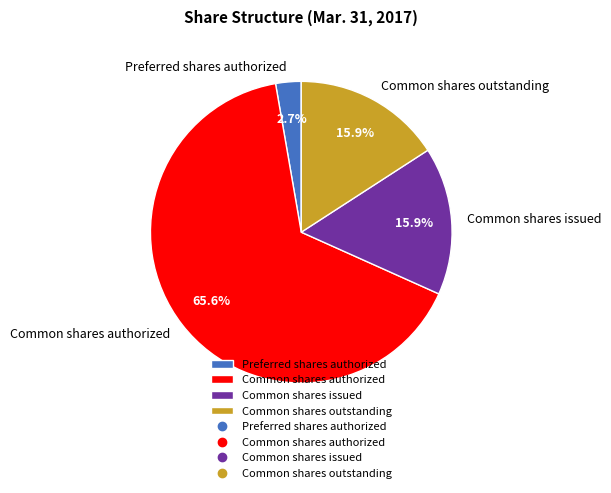

How many segments does this pie chart have?

4